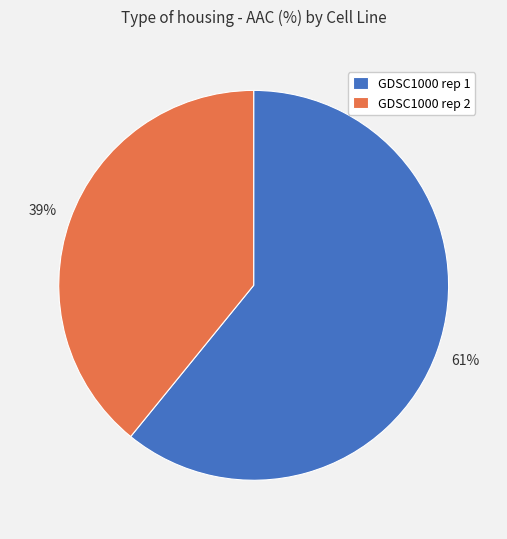

To the nearest percent, what is the combined percentage of GDSC1000 rep 1 and GDSC1000 rep 2?

100%